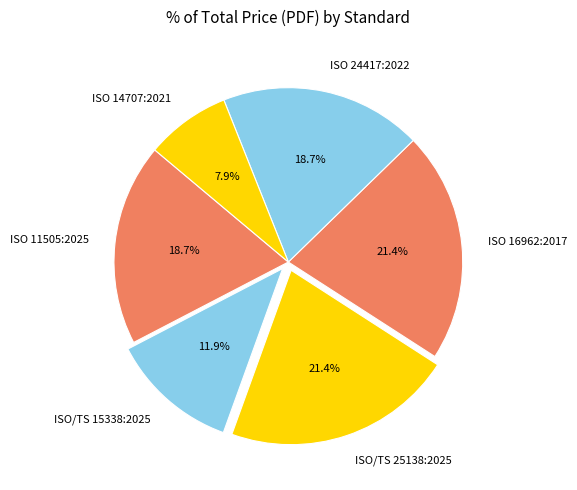

What percentage is the ISO/TS 25138:2025 slice, to the nearest percent?

21%